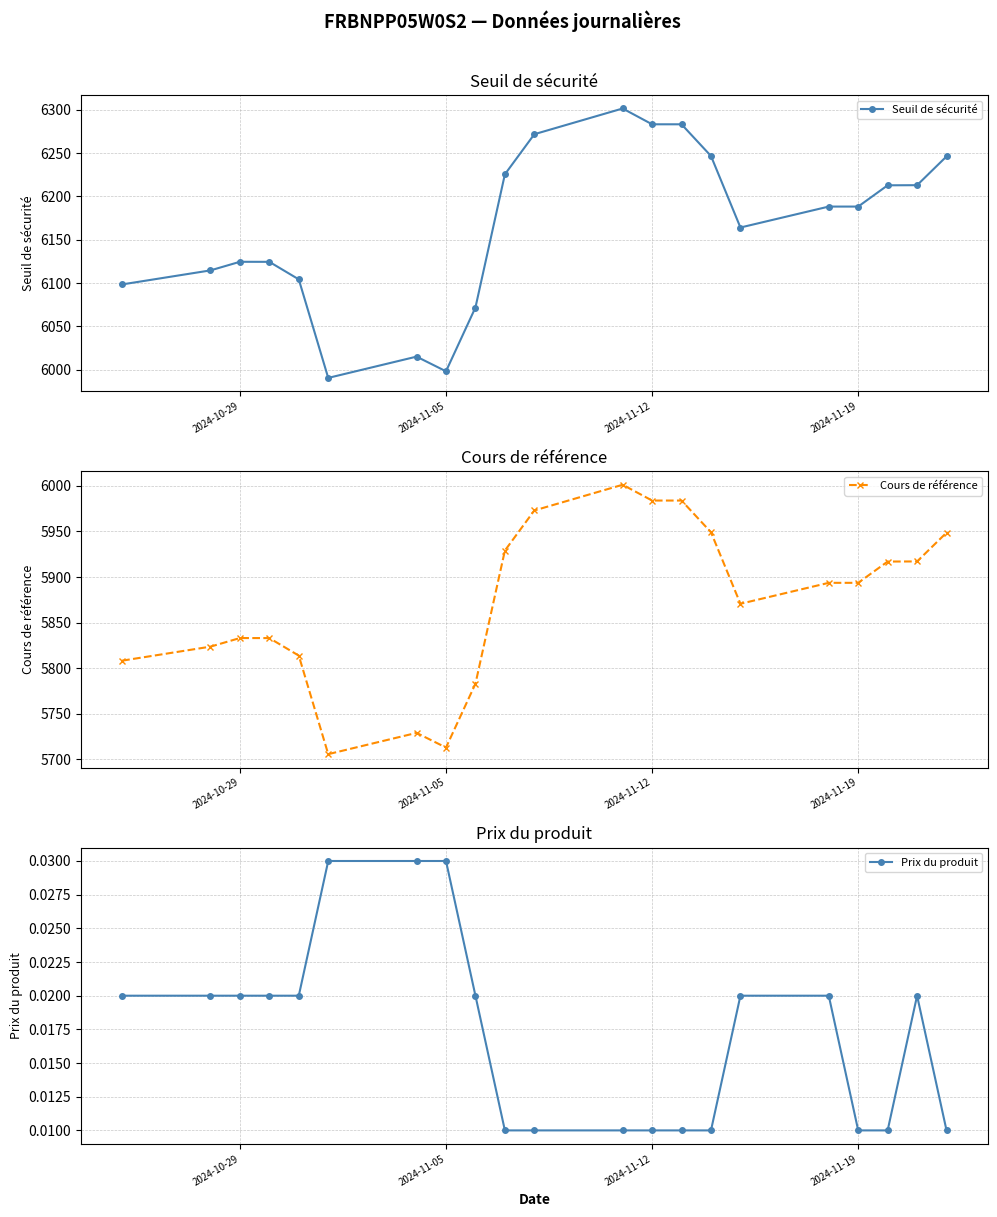

True or false: Seuil de sécurité and Prix du produit cross at least once.

False